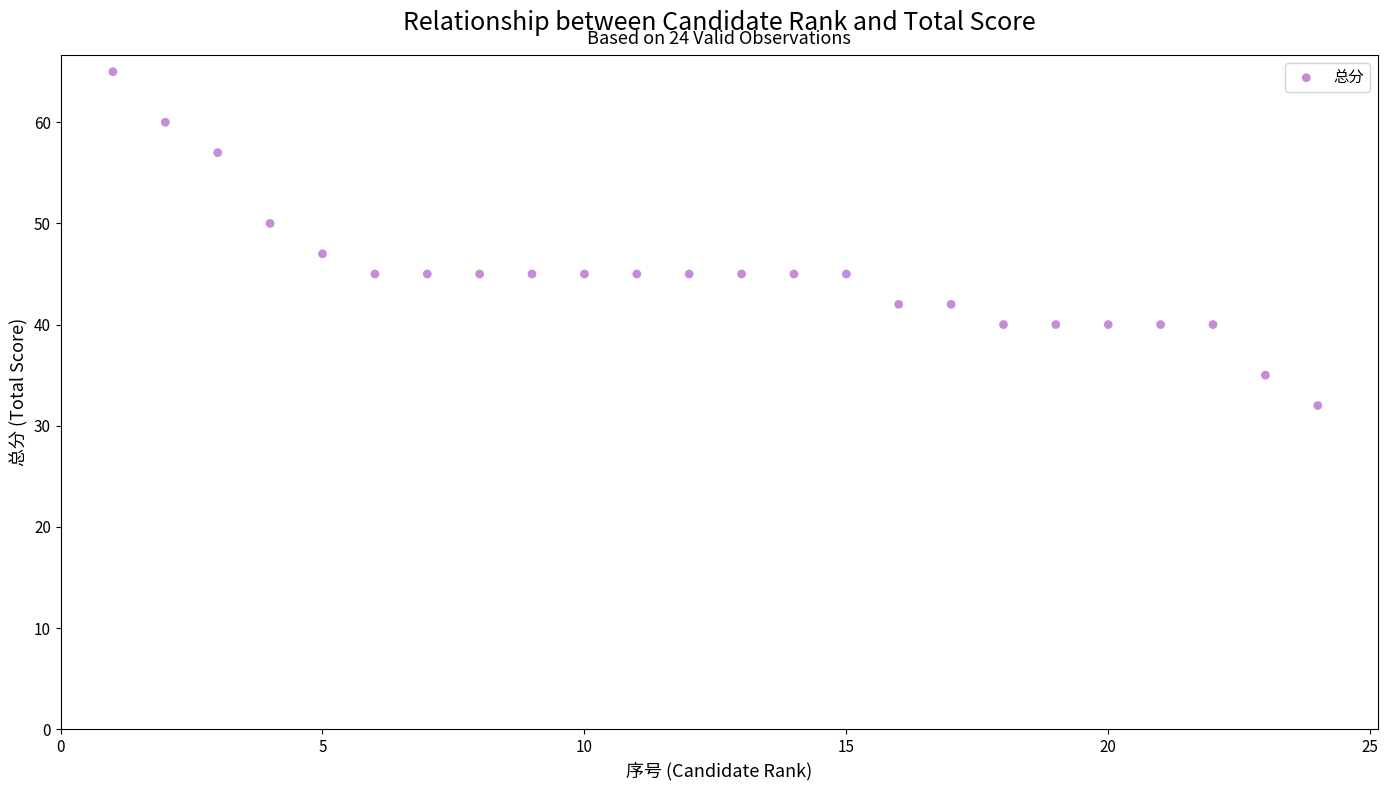

What is the range of Y values (max minus min)?

33